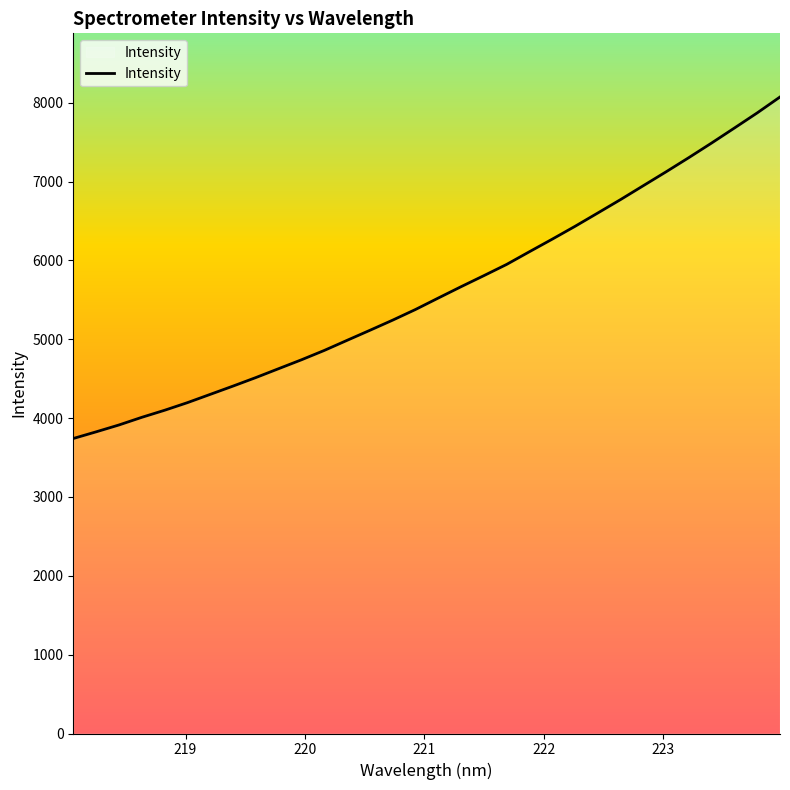

What is the smallest value displayed?

3741.4